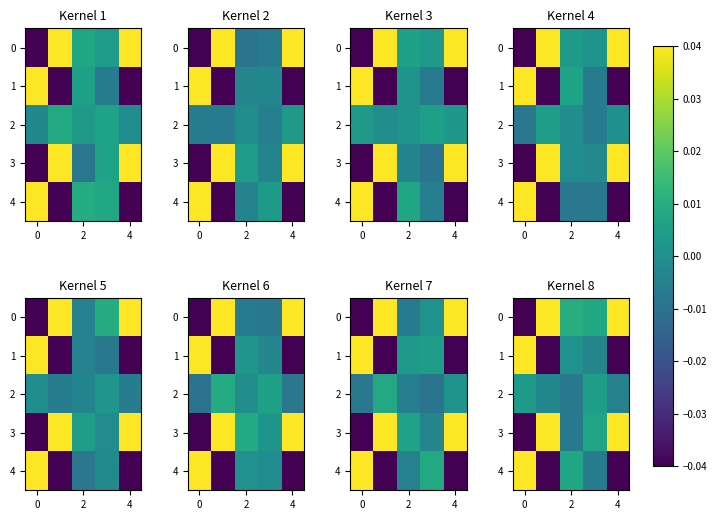

Which series has the largest total across all categories?

3